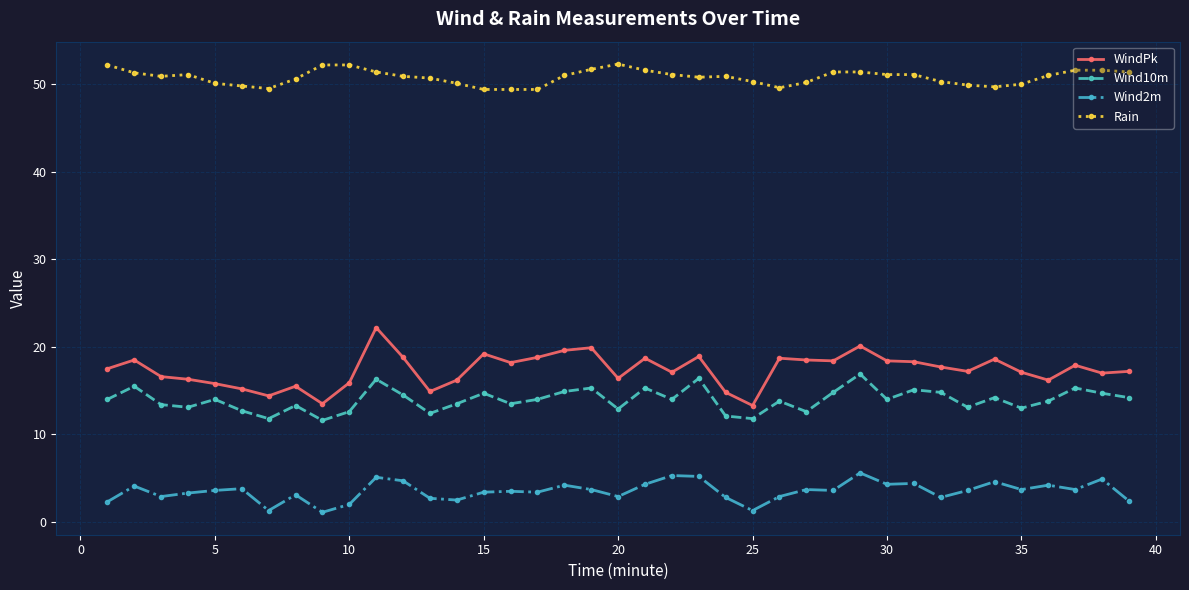

What is the sum of all Wind10m values?

543.9